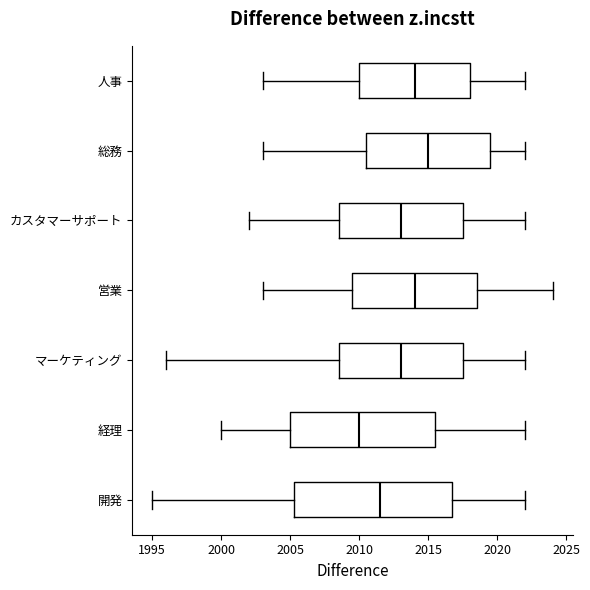

Where does the median line of the box for 経理 sit on the x-axis? The values are not printed on the chart, so give them approximately, as read against the axis.

2010.0